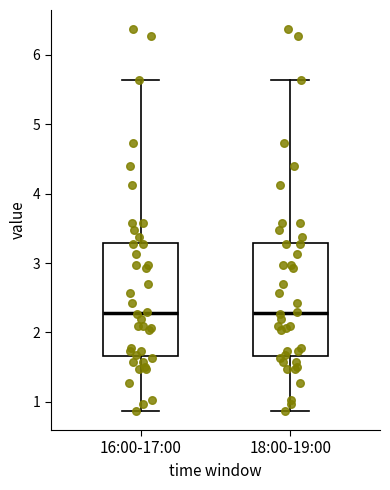

Reading left to right, transcribe this box plot: for each box, give where its median line is, the range the box spans, and where its two whiskers end, as read against the y-axis. The values are not printed on the chart, so give them approximately, as read against the axis.

16:00-17:00: median 2.3, box 1.7 to 3.3, whiskers 0.9 to 5.6
18:00-19:00: median 2.3, box 1.7 to 3.3, whiskers 0.9 to 5.6